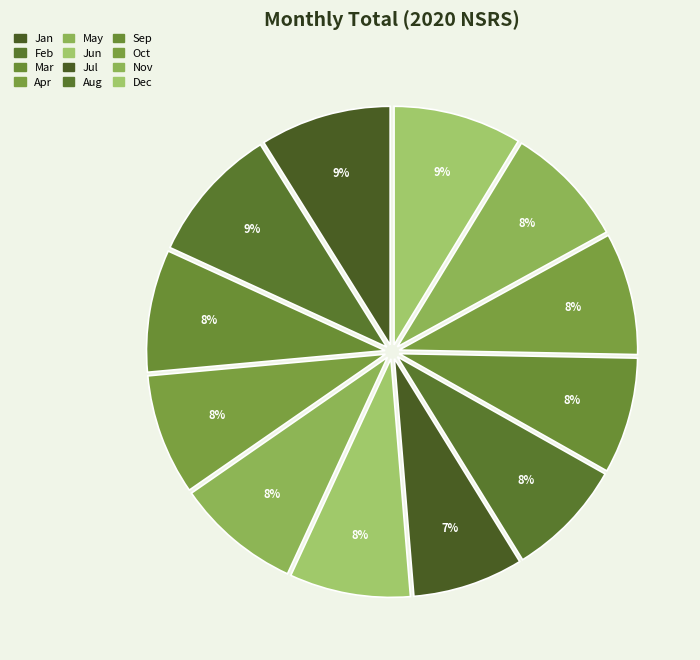

To the nearest percent, what portion does Jul represent?

7%